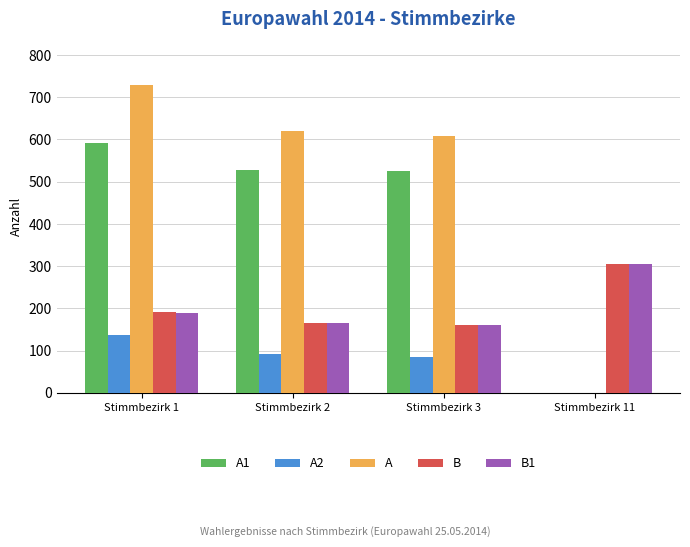

Is it true that A2 equals 84 at Stimmbezirk 1?

False